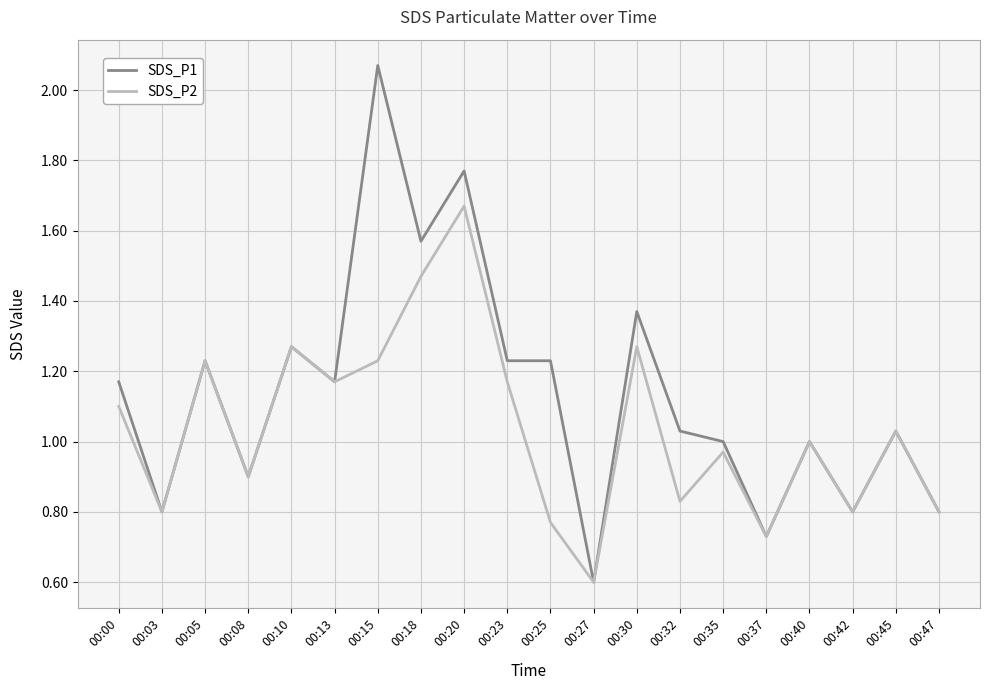

True or false: SDS_P1 has a value of 0.8 at 00:03.

True